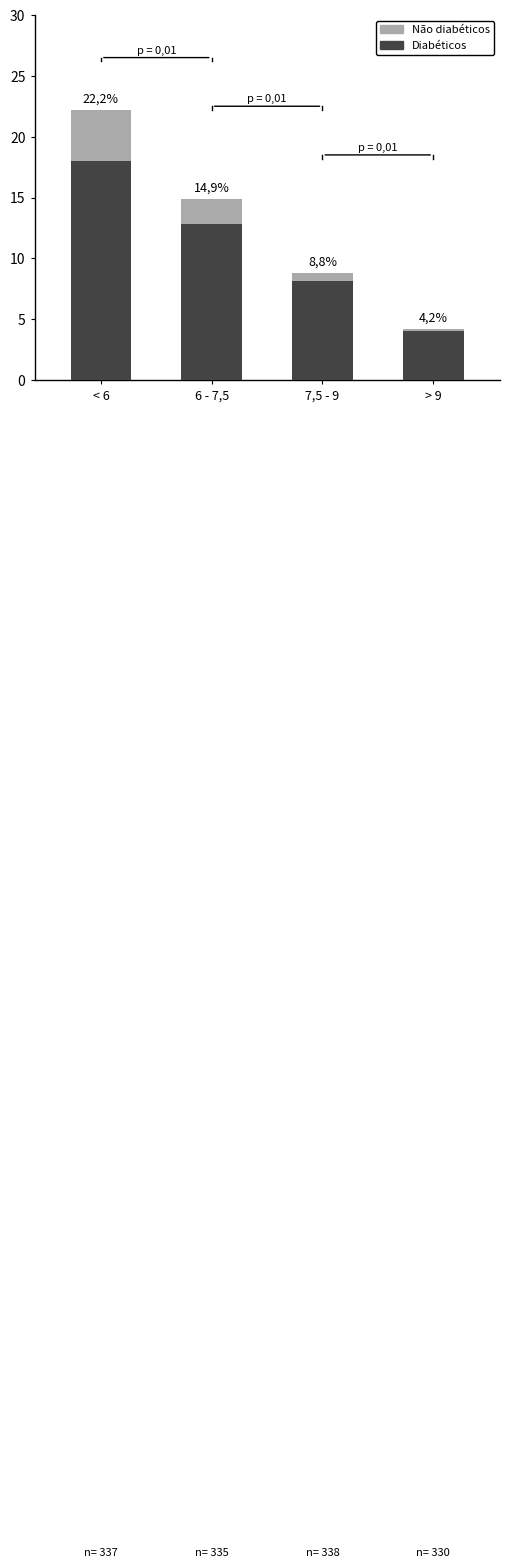

Does the chart contain any negative values?

No